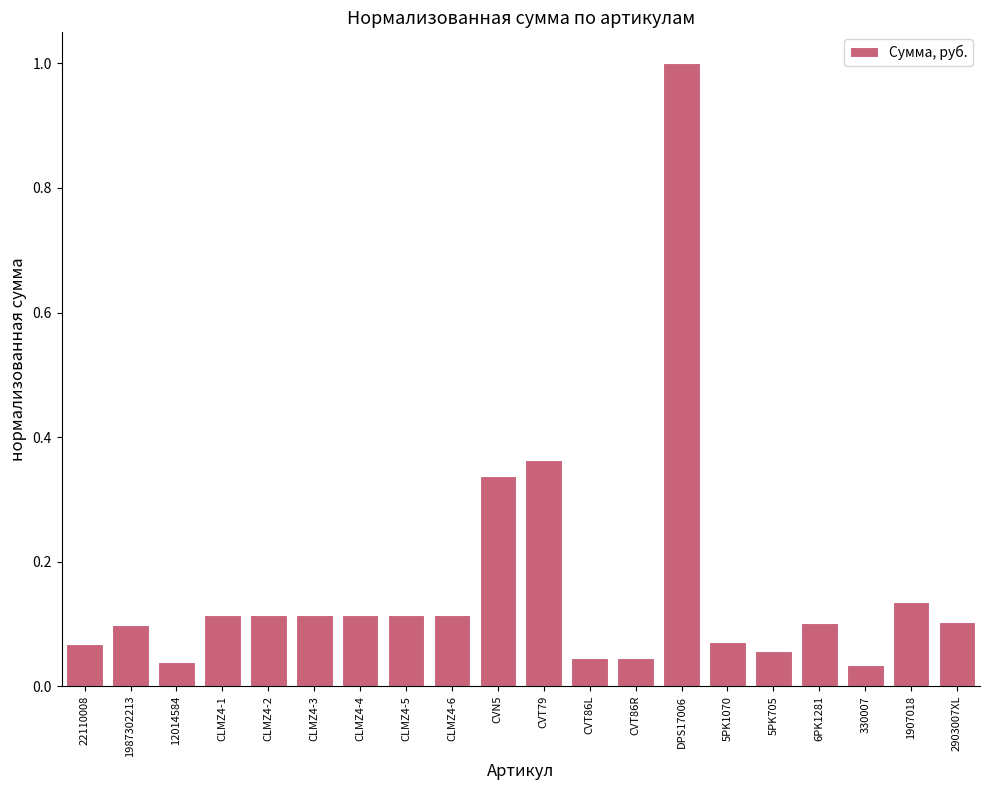

What is the greatest value displayed?

1.0